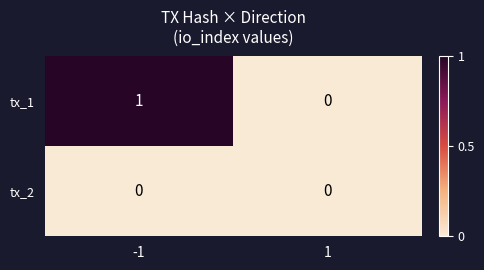

At -1, list the series in order from smallest to largest.

tx_2, tx_1